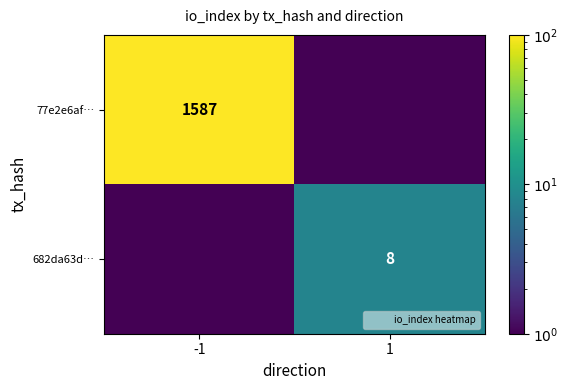

What is the total value across all series at 1?

8.1